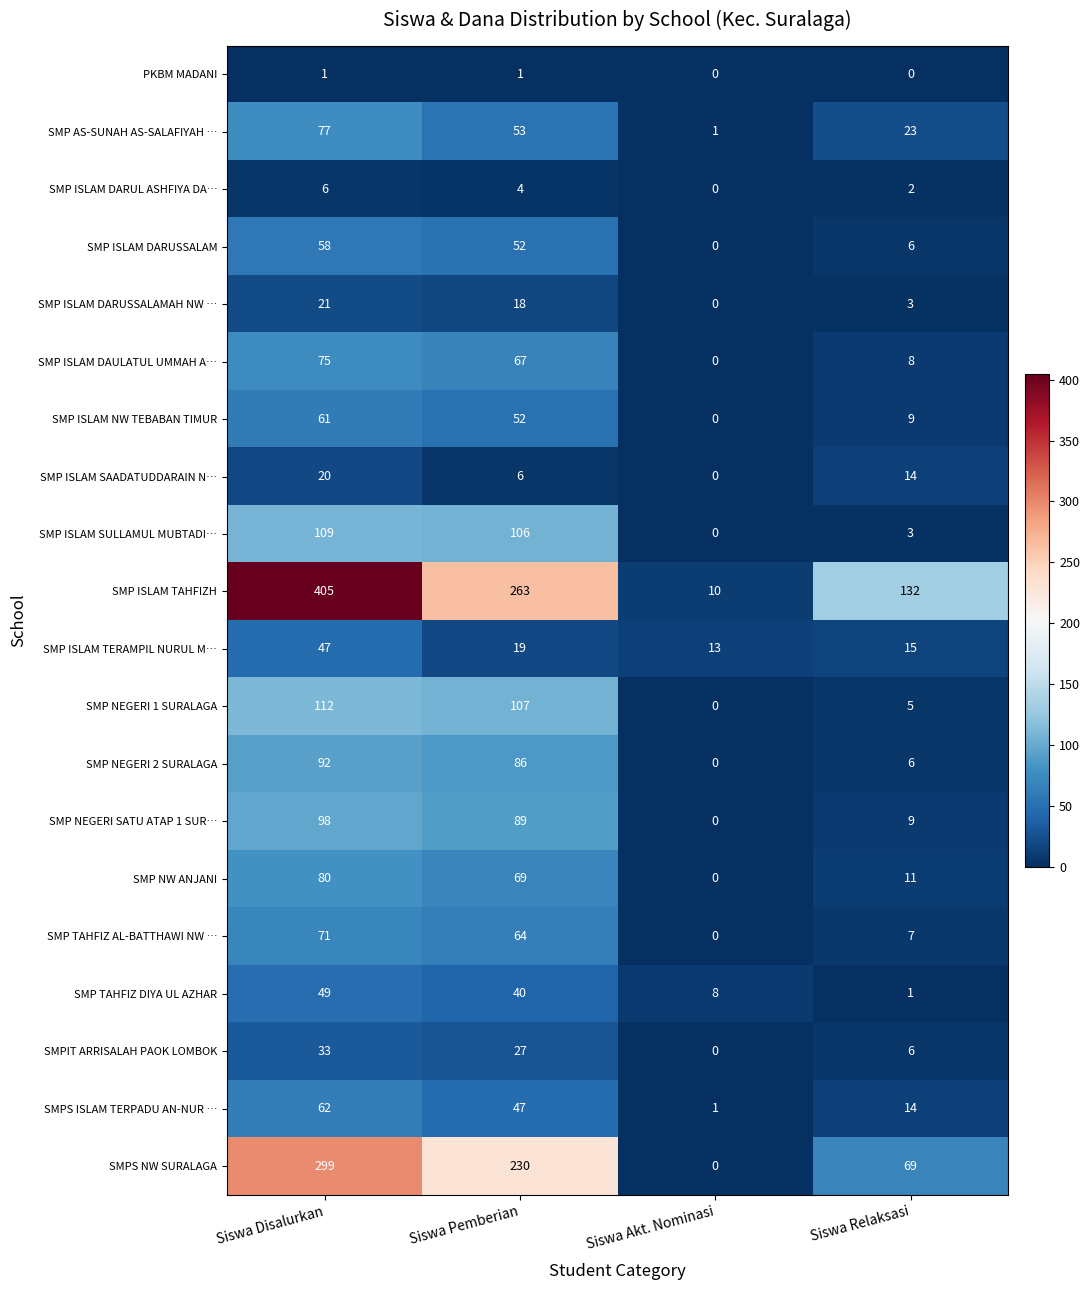

The SMPIT ARRISALAH PAOK LOMBOK series shows -18 at Siswa Akt. Nominasi. True or false?

False